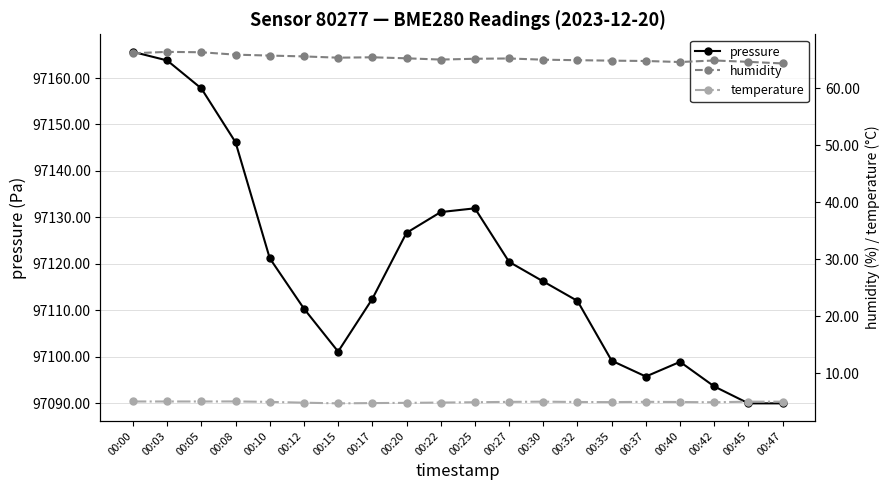

At which label does temperature first exceed 5?

00:00